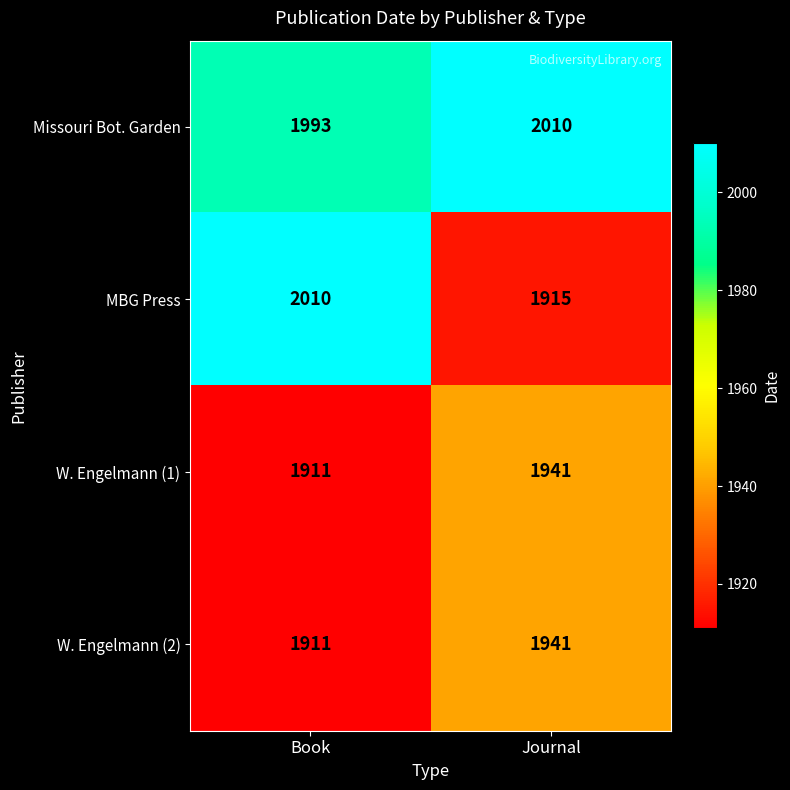

What is the difference between the maximum and minimum values in the W. Engelmann (1) series?

30